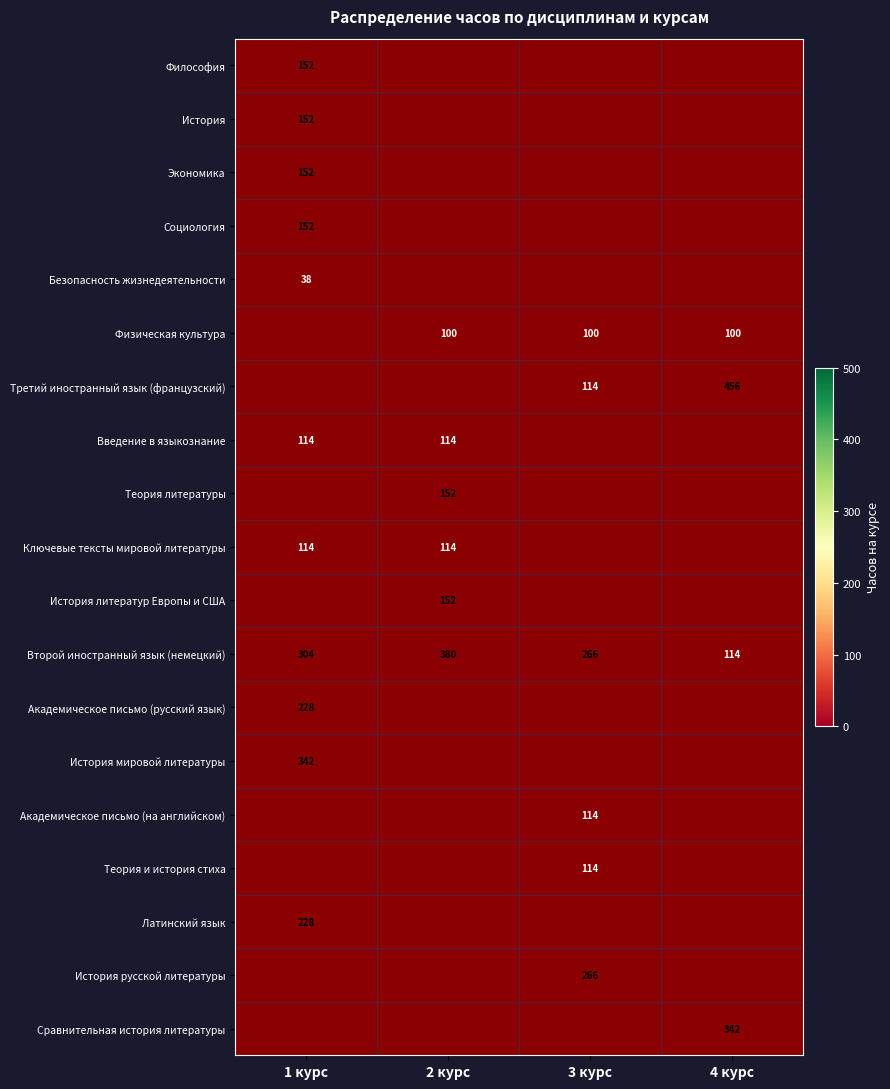

Which category has the highest value in the Второй иностранный язык (немецкий) series?

2 курс